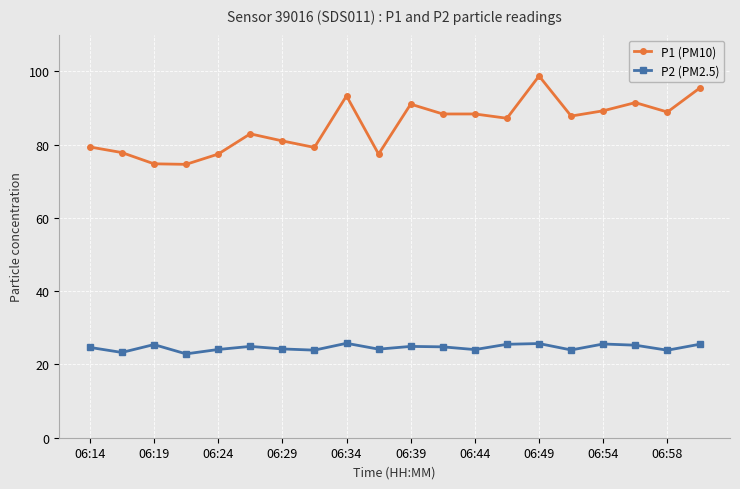

What is the smallest value displayed?

22.9